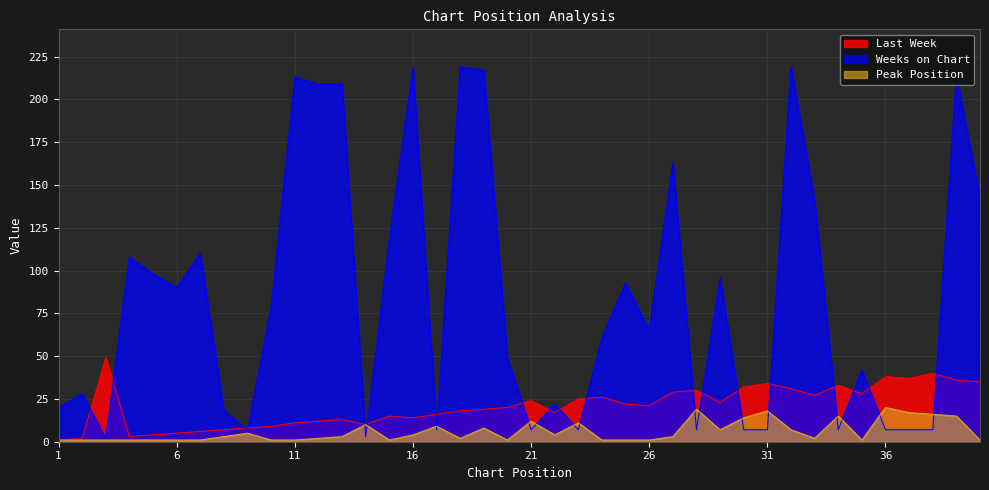

Reading left to right, extract all data points from this chart.

Last Week: 1=1	2=2	3=49	4=3	5=4	6=5	7=6	8=7	9=8	10=9	11=11	12=12	13=13	14=10	15=15	16=14	17=16	18=18	19=19	20=20	21=24	22=17	23=25	24=26	25=22	26=21	27=29	28=30	29=23	30=32	31=34	32=31	33=27	34=33	35=28	36=38	37=37	38=40	39=36	40=35
Weeks on Chart: 1=20	2=28	3=2	4=108	5=98	6=90	7=110	8=18	9=7	10=79	11=213	12=209	13=209	14=3	15=118	16=219	17=7	18=219	19=217	20=49	21=7	22=22	23=7	24=61	25=93	26=65	27=163	28=7	29=96	30=7	31=7	32=219	33=141	34=7	35=42	36=7	37=7	38=7	39=214	40=142
Peak Position: 1=1	2=1	3=1	4=1	5=1	6=1	7=1	8=3	9=5	10=1	11=1	12=2	13=3	14=10	15=1	16=4	17=9	18=2	19=8	20=1	21=12	22=4	23=11	24=1	25=1	26=1	27=3	28=19	29=7	30=14	31=18	32=7	33=2	34=15	35=1	36=20	37=17	38=16	39=15	40=1